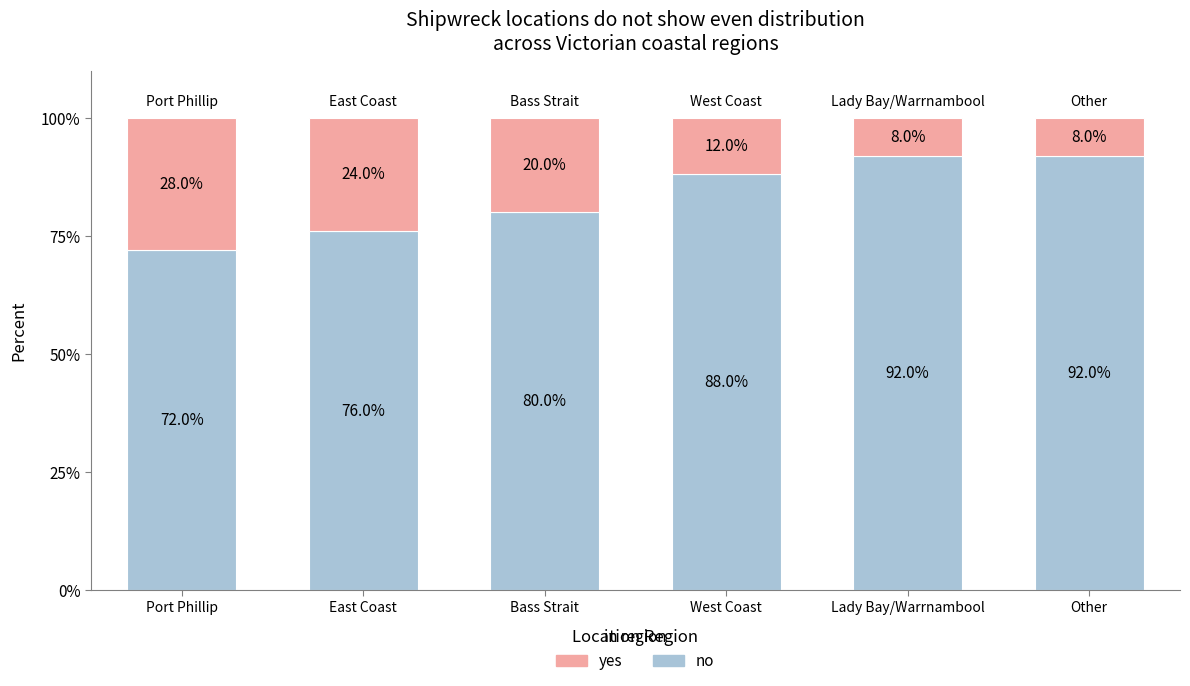

The value of no at Lady Bay/Warrnambool is 92. True or false?

True